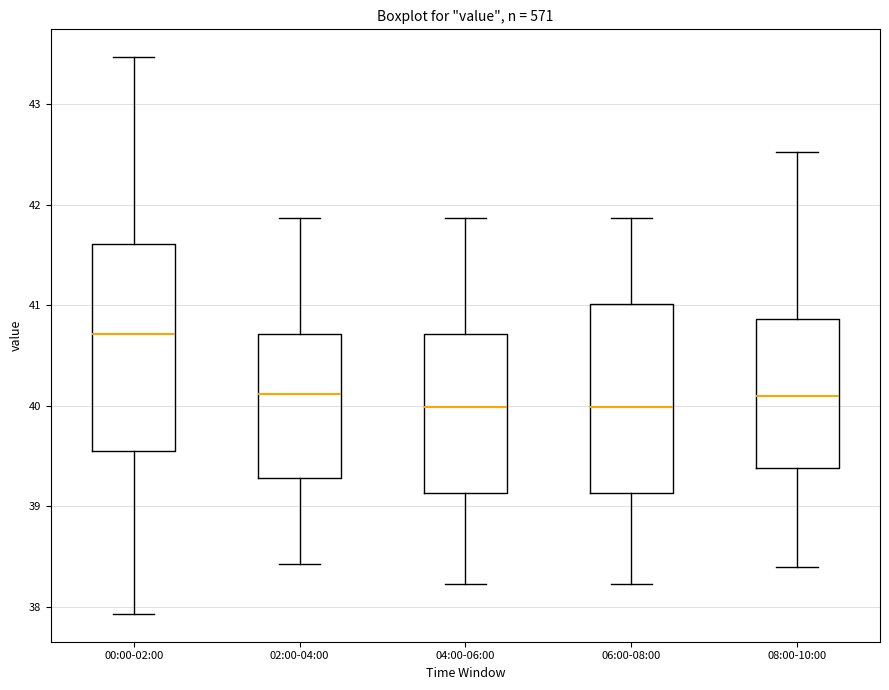

Which box is the tallest, from its lower edge to its upper edge?

00:00-02:00